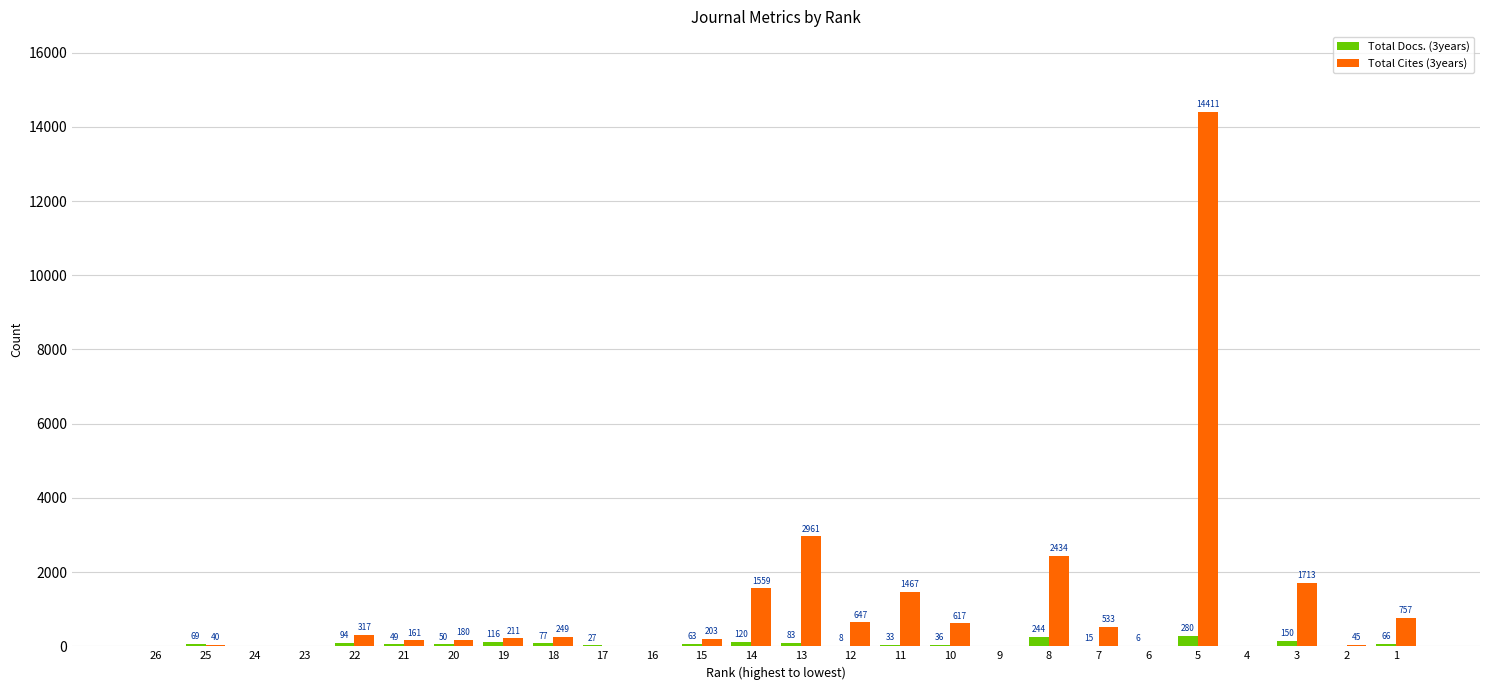

How many values in Total Cites (3years) are above zero?

18